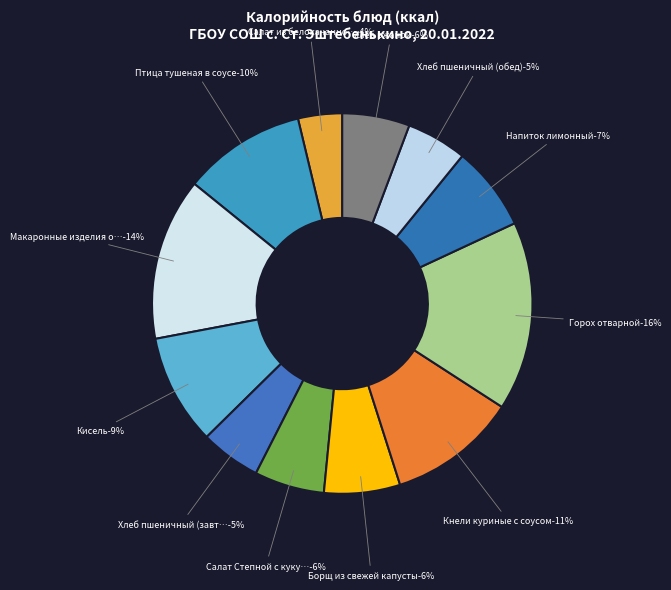

How many slices are in this pie chart?

12